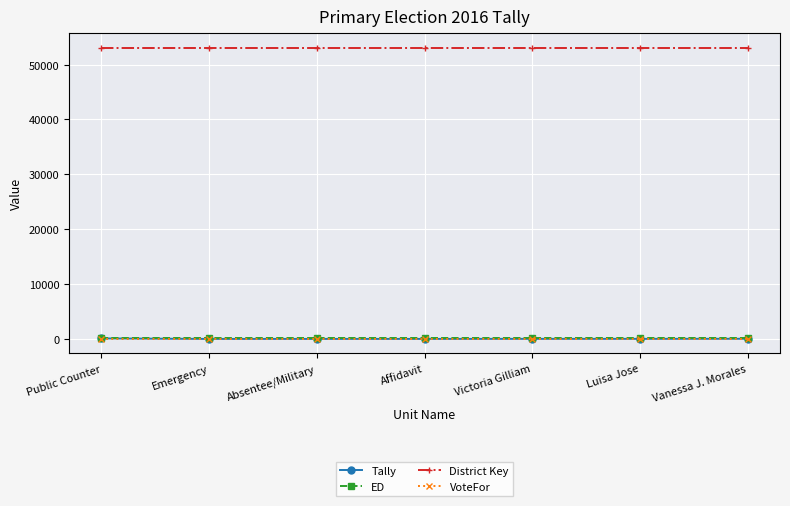

What is the label of the 6th point from the right?

Emergency